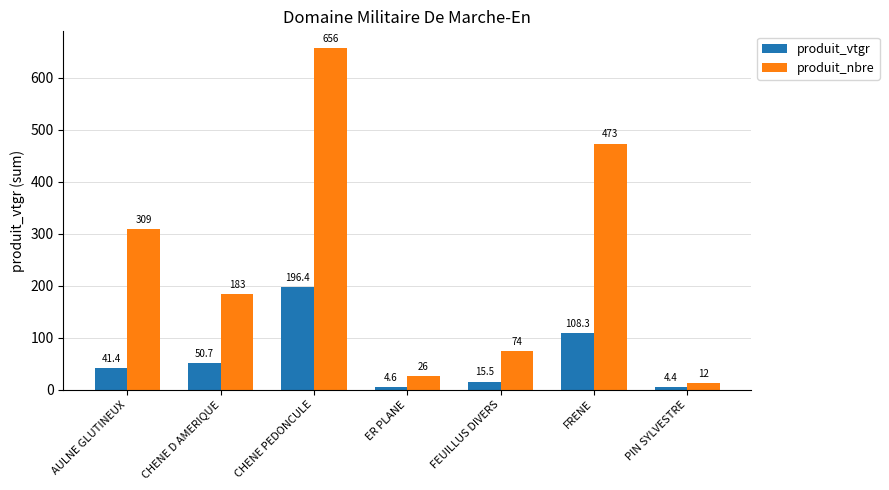

List the series in order of their peak value, highest first.

produit_nbre, produit_vtgr